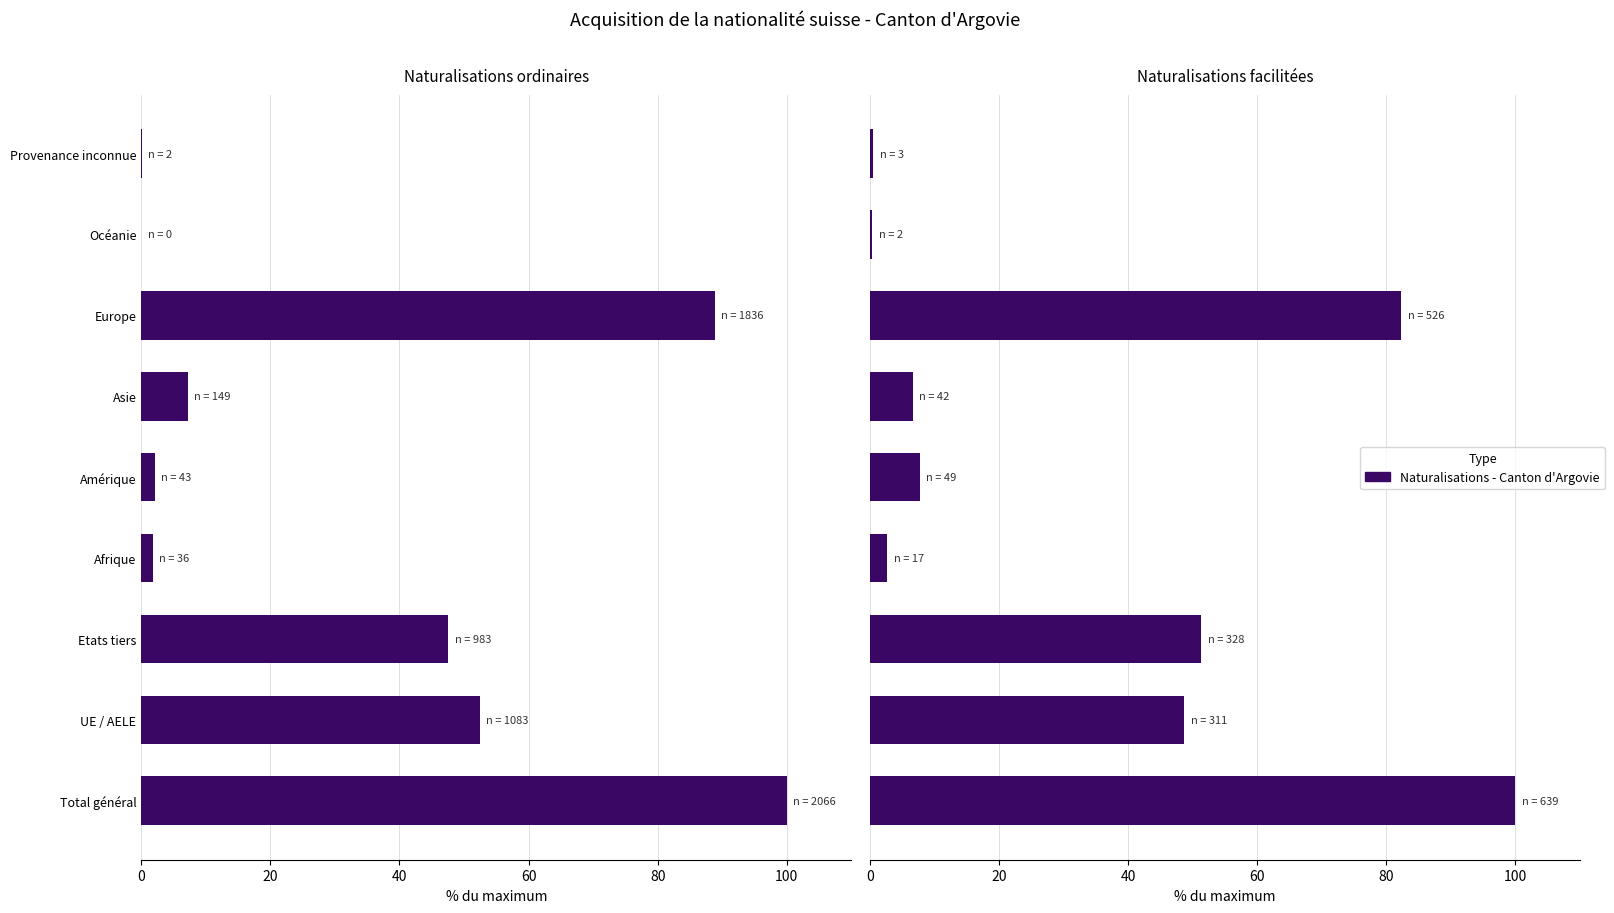

Which series changed the most between Total général and Océanie?

Naturalisations ordinaires